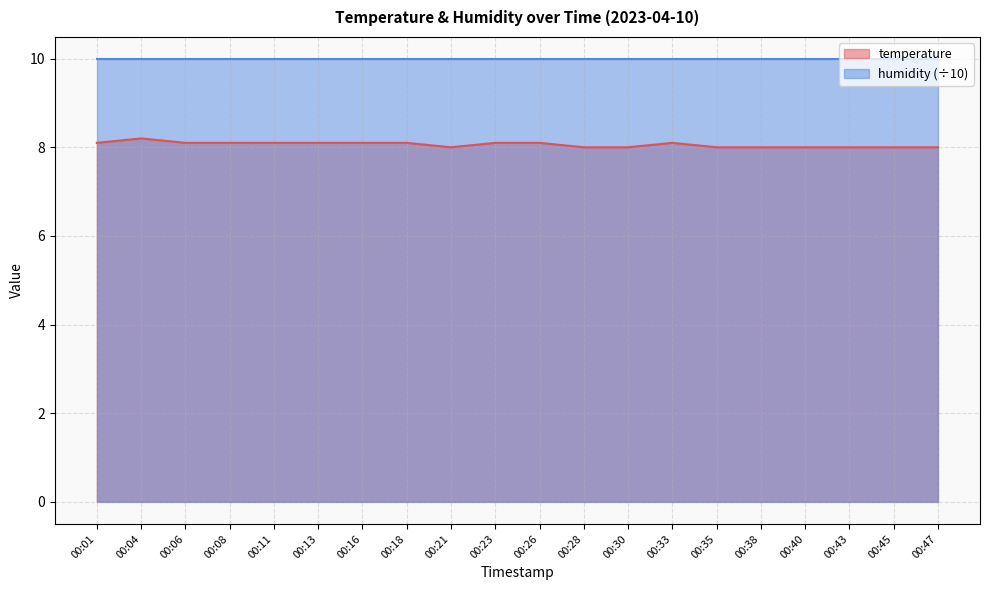

What is the sum of all values?

161.2